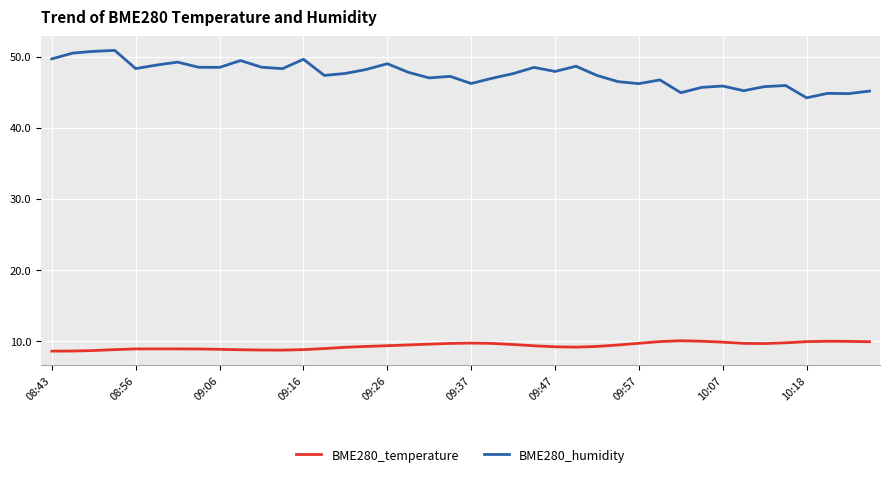

What is the difference between the maximum and minimum values in the BME280_humidity series?

6.7